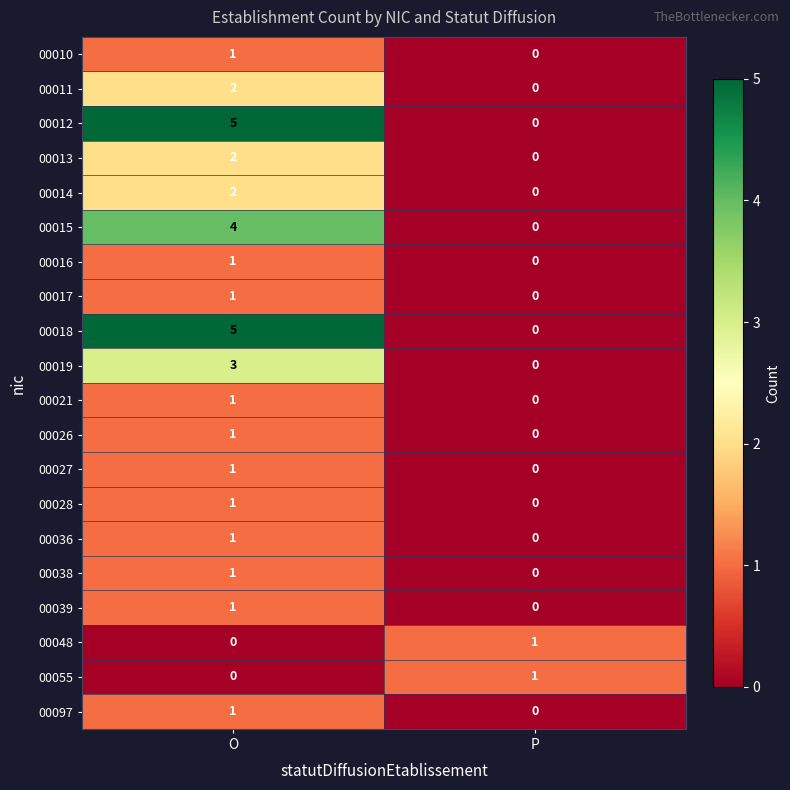

At which category does the chart reach its peak across all series?

O